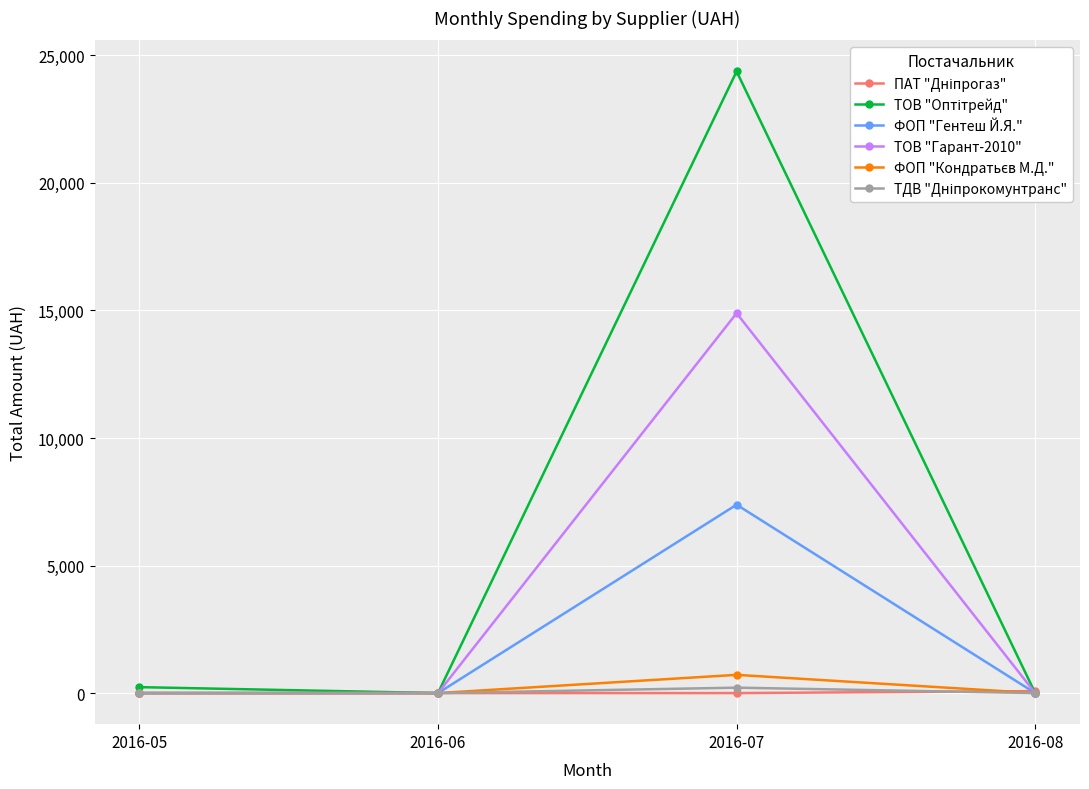

The value of ФОП "Гентеш Й.Я." at 2016-08 is -5108.8. True or false?

False